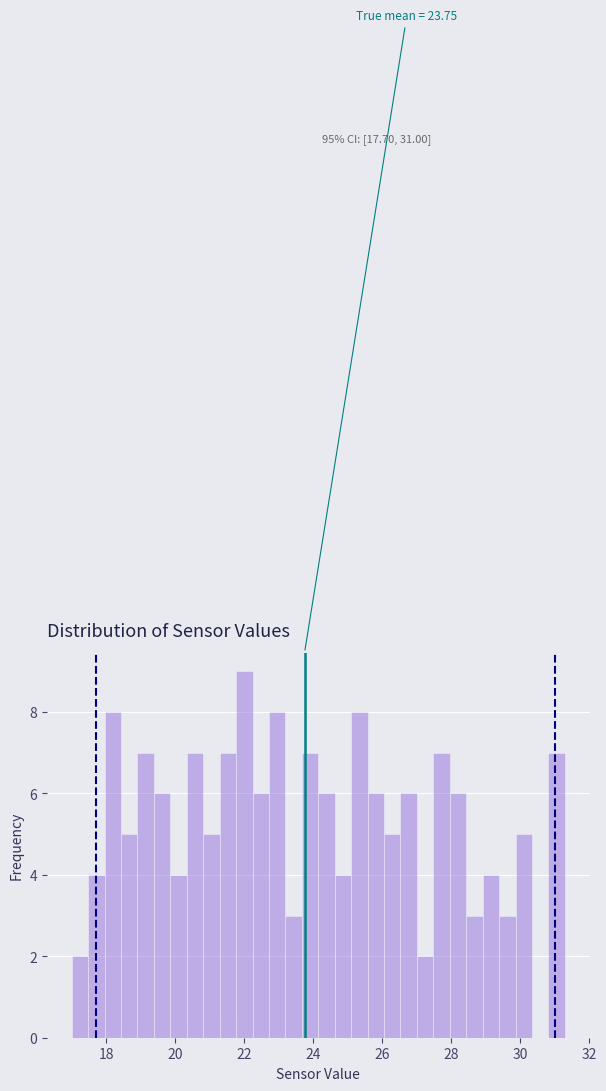

Around what value on the x-axis is the tallest bar? Give the approximate position of its centre, as read against the axis.

22.0